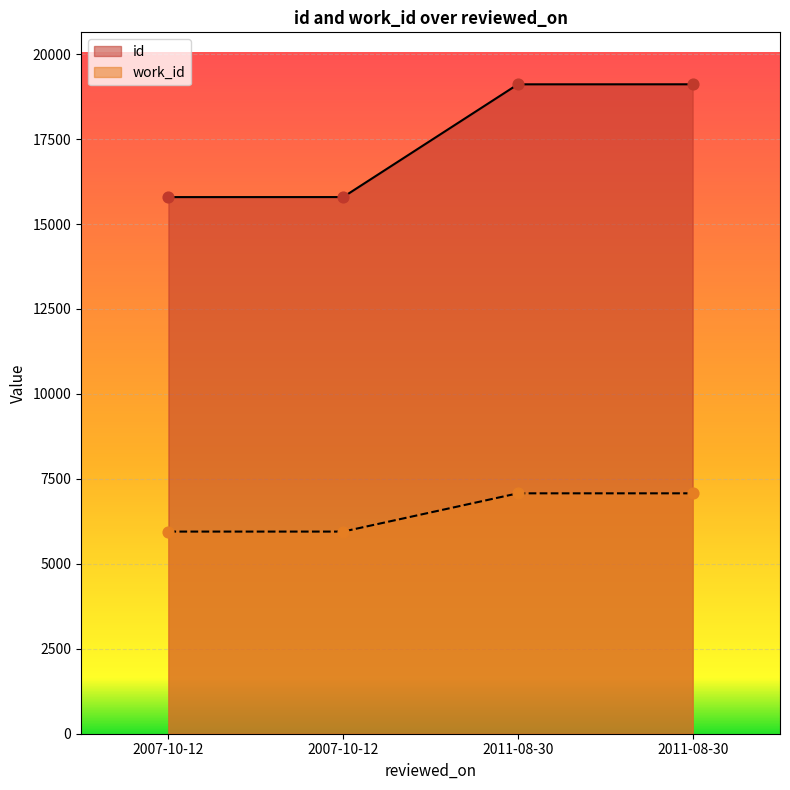

At which category is the sum across all series the highest?

2011-08-30